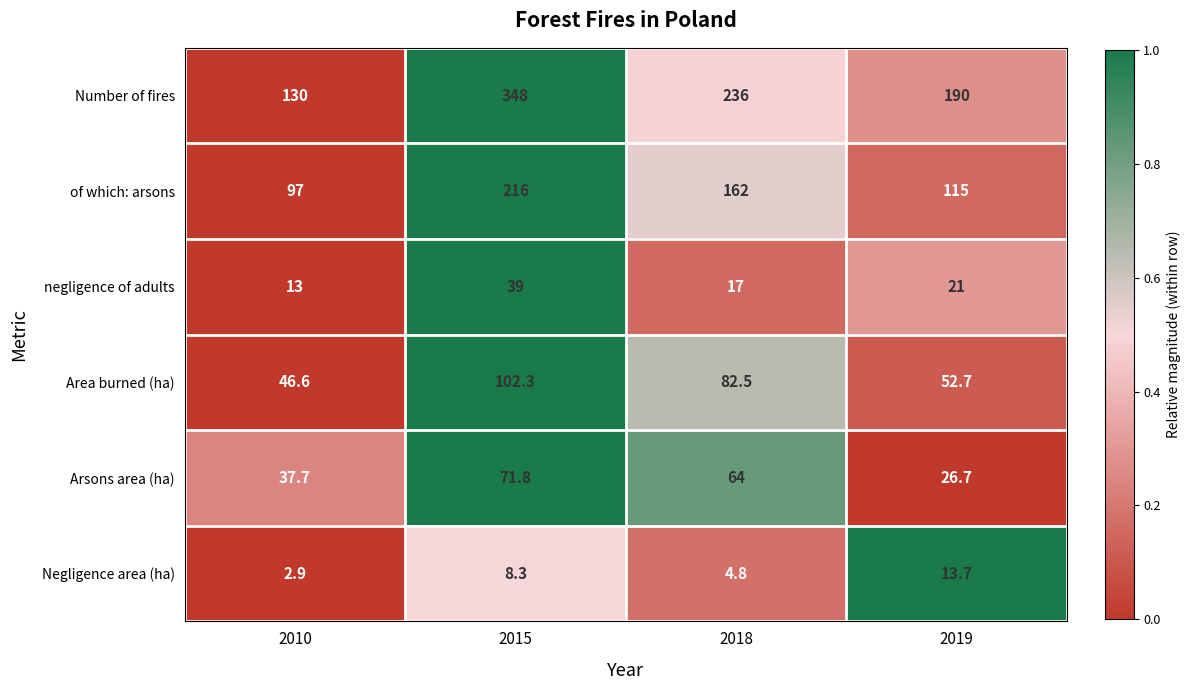

Rank the series at 2015 from highest to lowest value.

Number of fires, of which: arsons, Area burned (ha), Arsons area (ha), negligence of adults, Negligence area (ha)